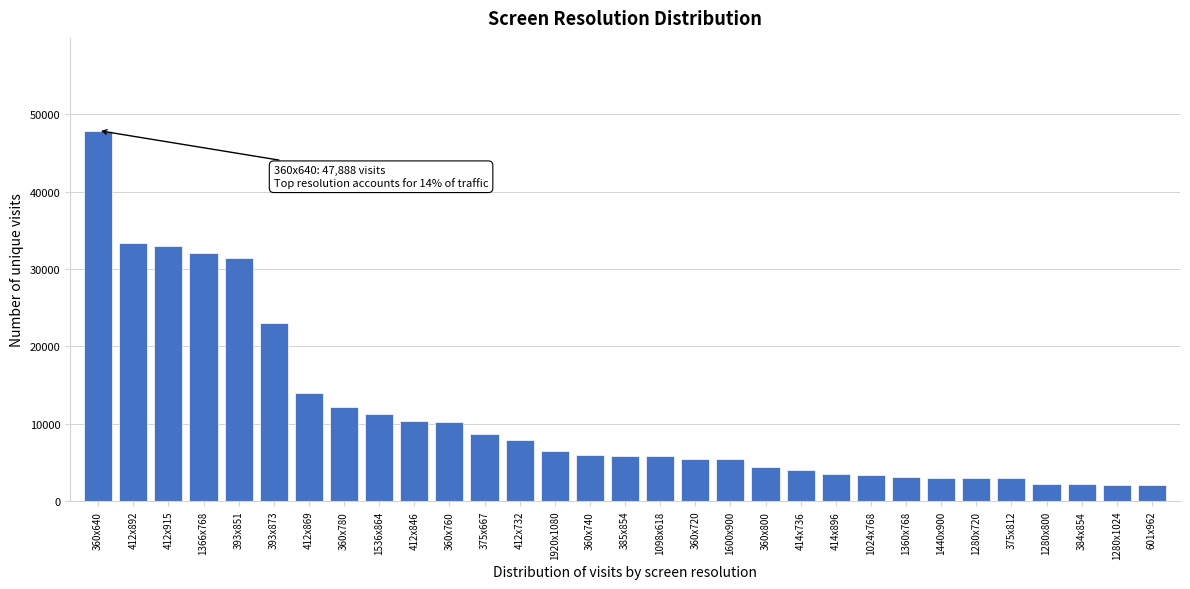

At which label is the value closest to 24971?

393x873